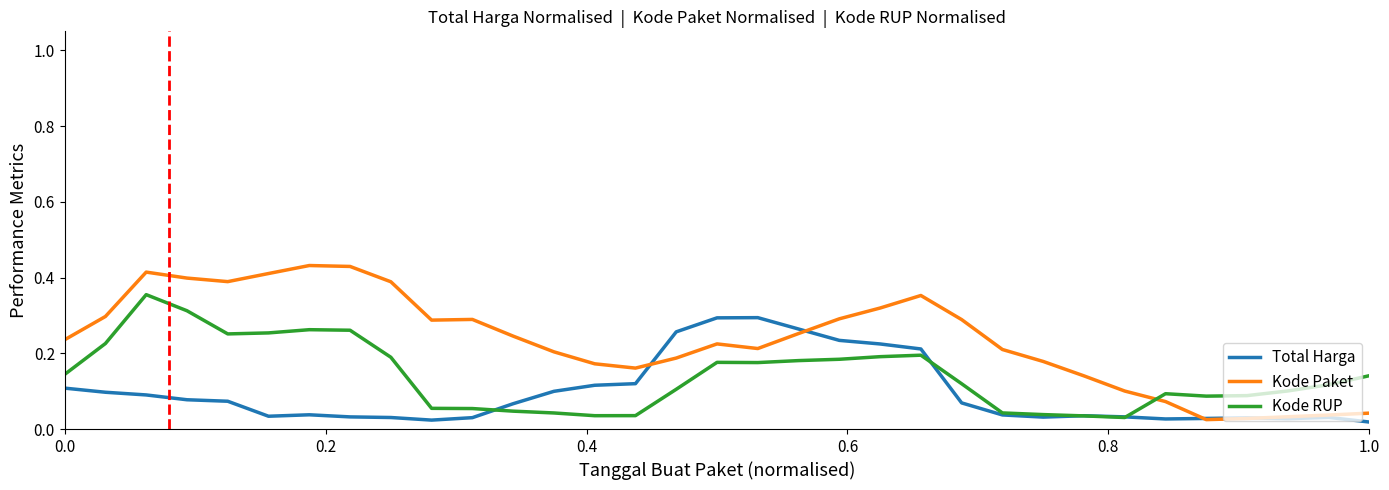

Rank the series by their average value, from lowest to highest.

Total Harga, Kode RUP, Kode Paket